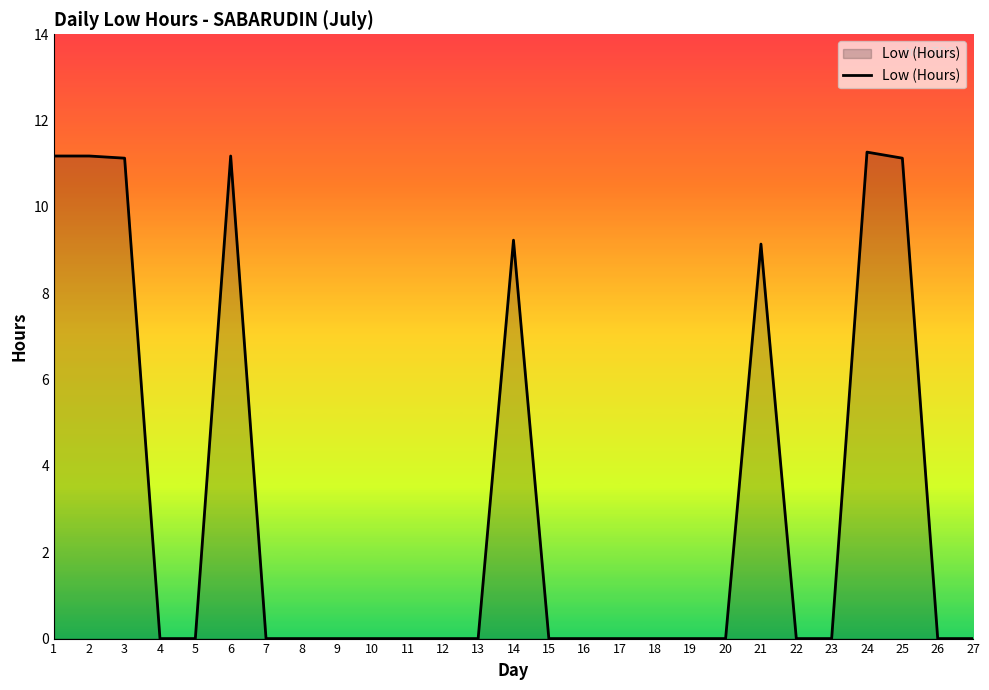

The value at 21 is 9.1. True or false?

True